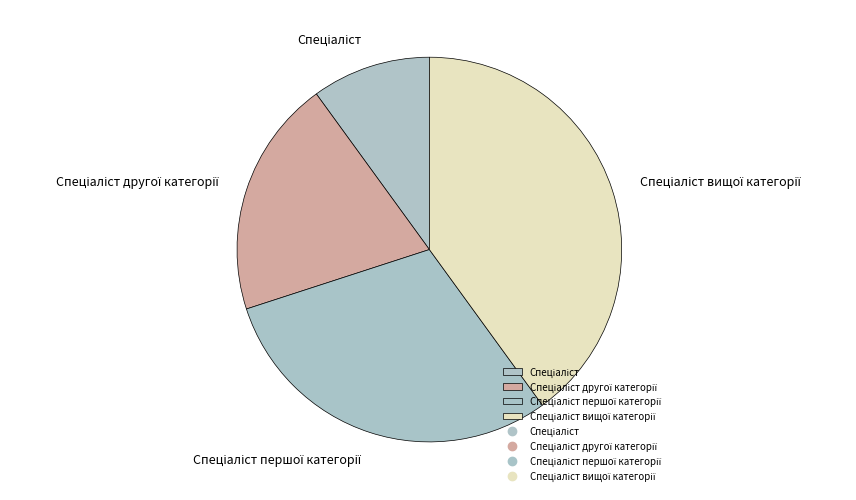

Does any single category account for the majority?

No